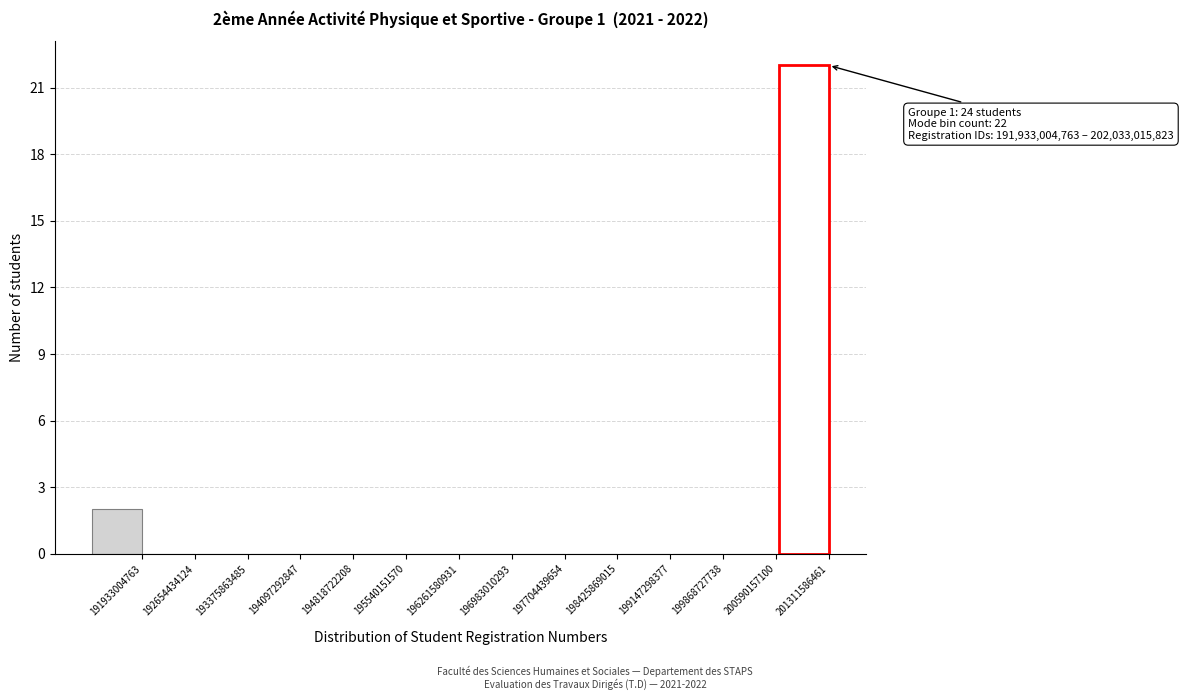

Reading right to left, list all the values displayed in this chart.

201311586461=22	200590157100=0	199868727738=0	199147298377=0	198425869015=0	197704439654=0	196983010293=0	196261580931=0	195540151570=0	194818722208=0	194097292847=0	193375863485=0	192654434124=0	191933004763=2